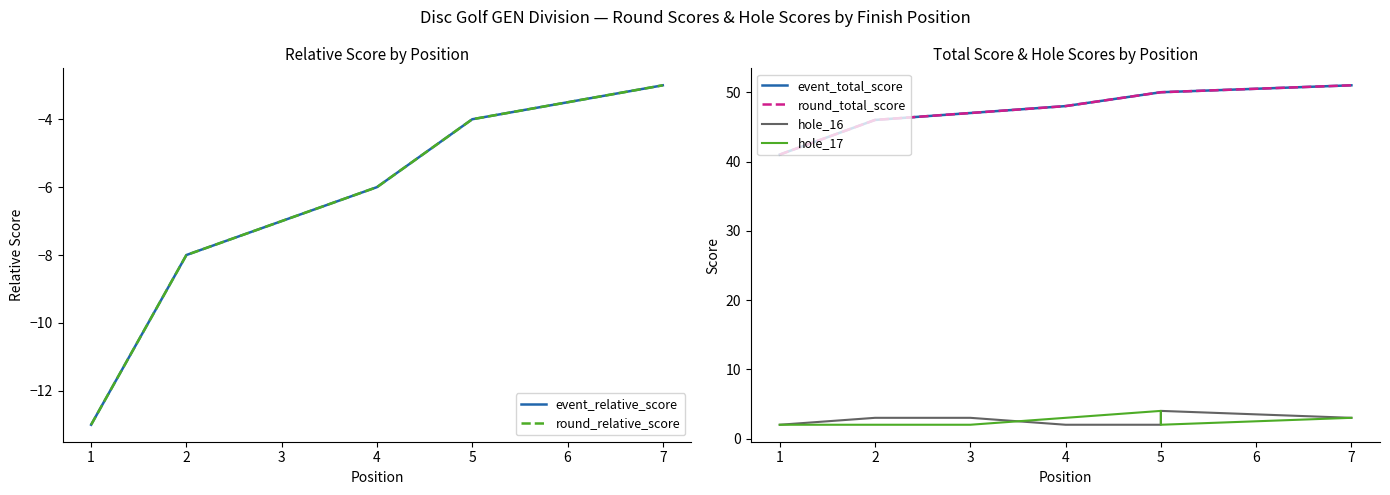

Read the round_total_score value at 3, to the nearest 5.

45